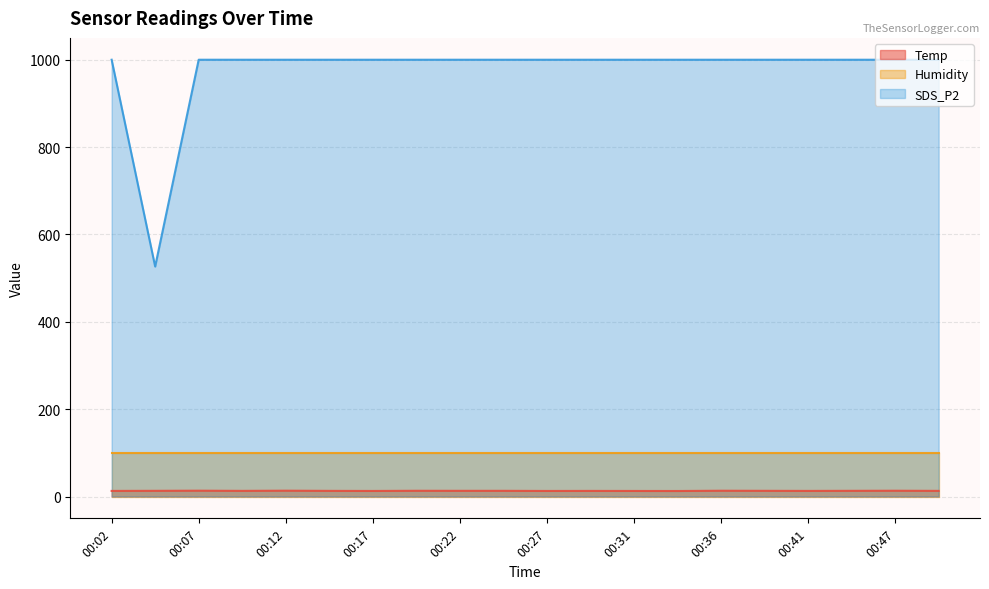

Where is the first local minimum for Temp?

00:09